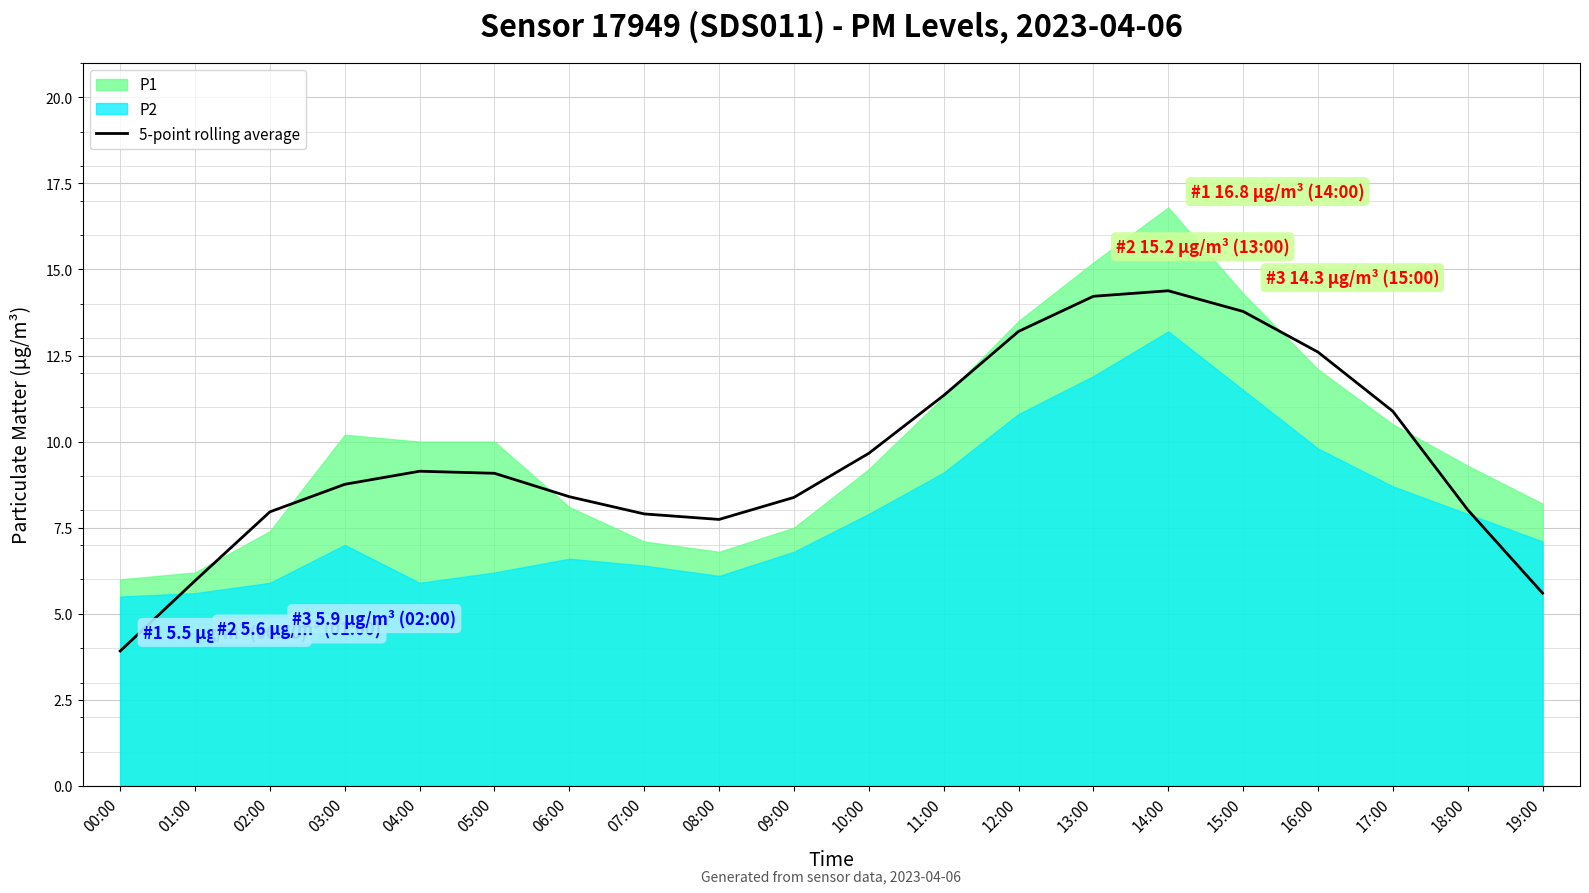

Reading left to right, extract all data points from this chart.

3.9	6.0	8.0	8.8	9.1	9.1	8.4	7.9	7.7	8.4	9.7	11.3	13.2	14.2	14.4	13.8	12.6	10.9	8.0	5.6